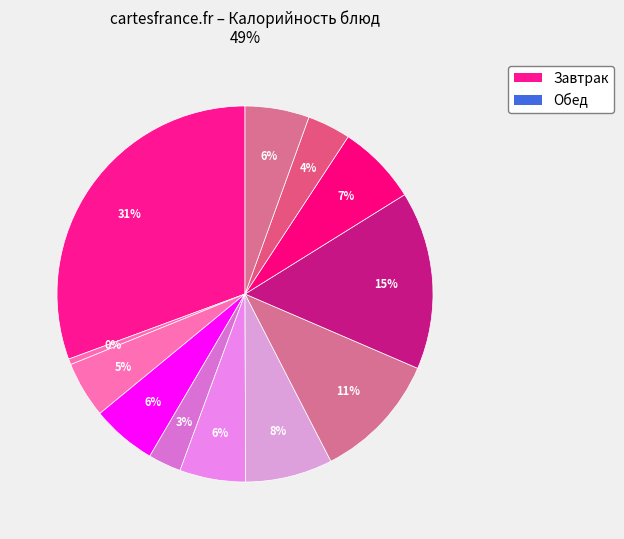

Count the number of slices in the pie.

12